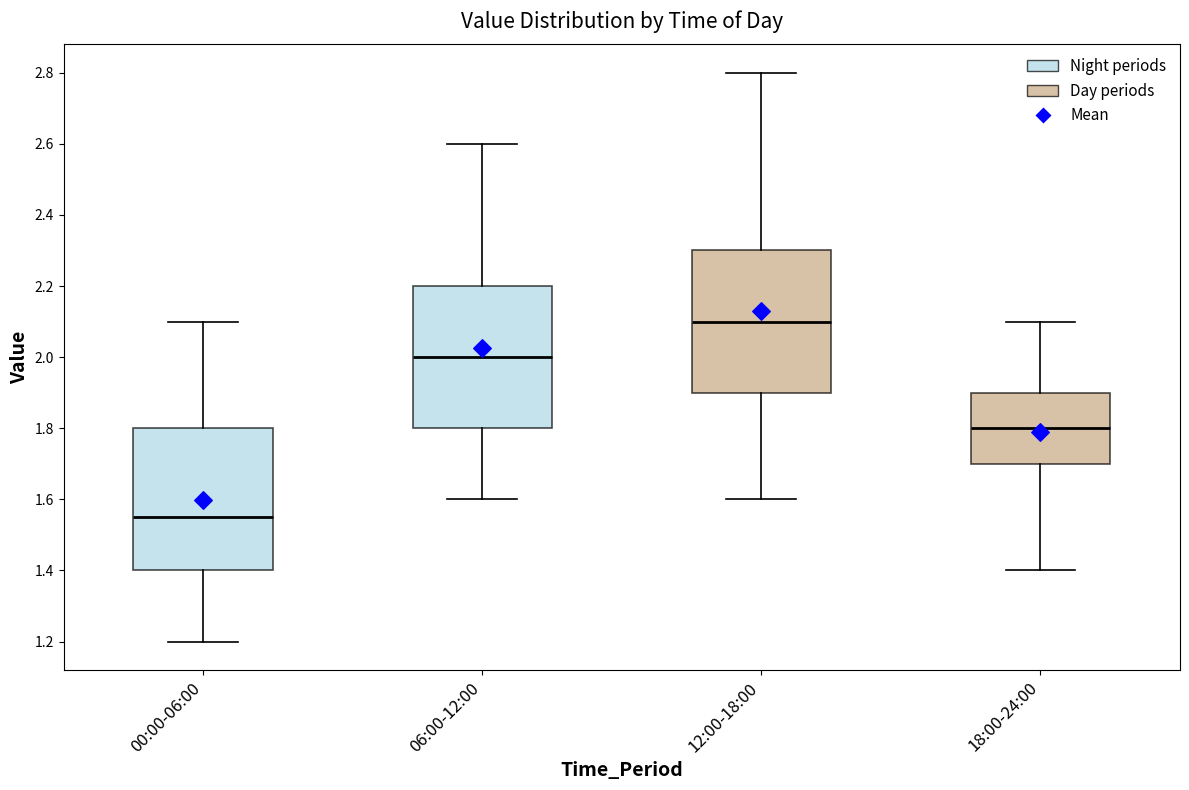

Which box's median line is the highest?

12:00-18:00